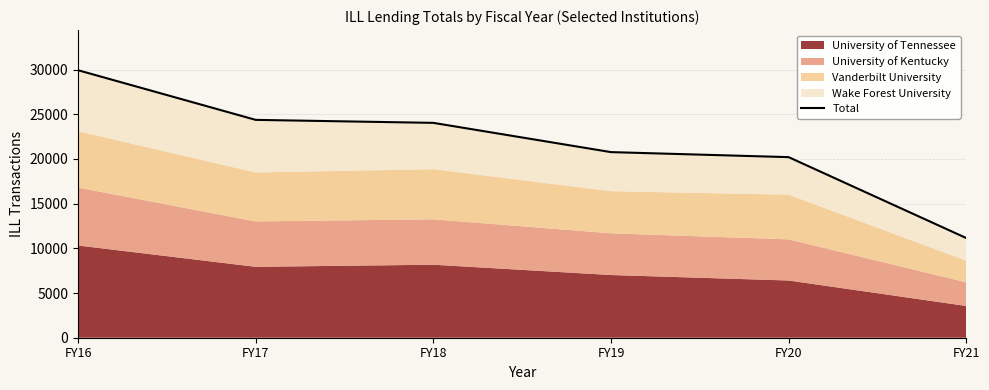

What is the average value?

21741